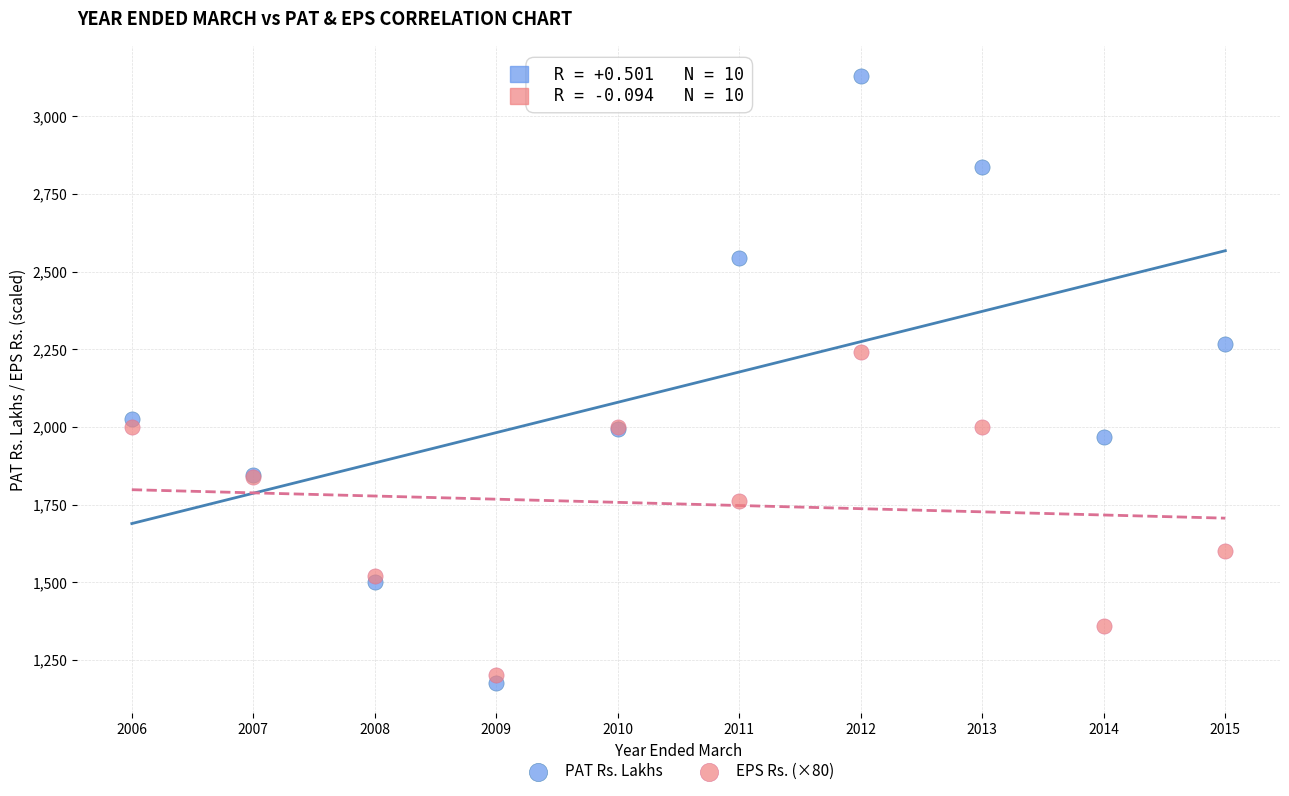

What is the X range (max minus min) for the scatter plot?

9